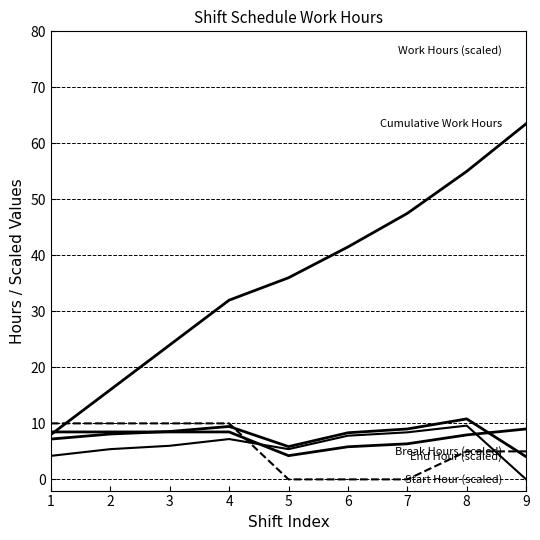

Is it true that Break Hours (scaled) equals 1.9 at 8?

False